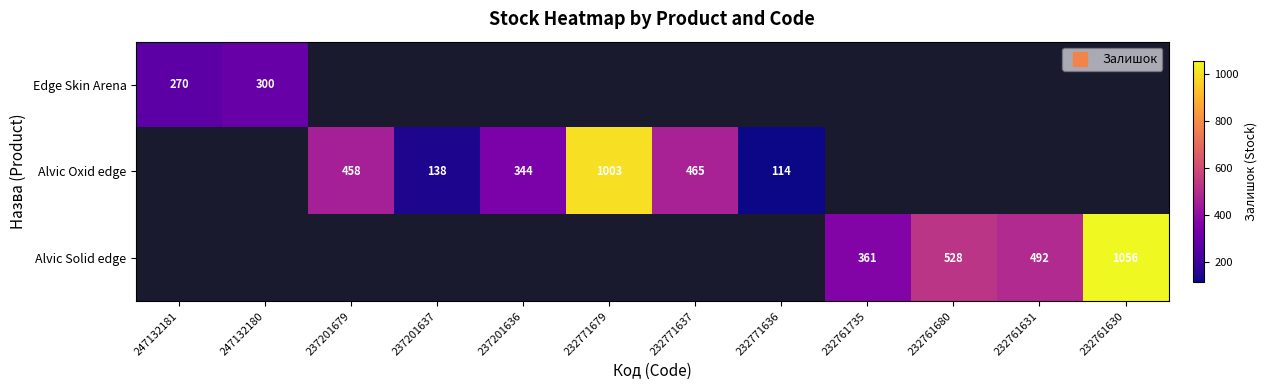

Between 237201679 and 237201636, which series saw the biggest shift?

Alvic Oxid edge